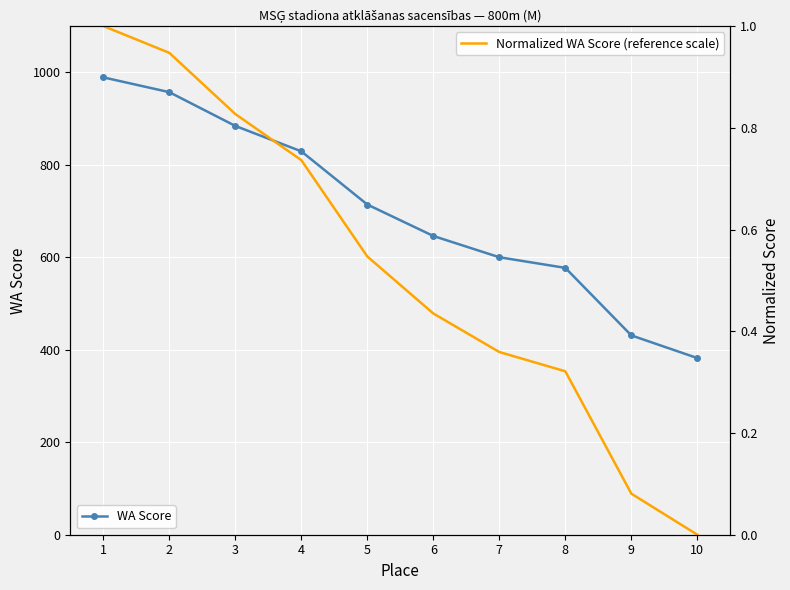

At 10, list the series in order from largest to smallest.

WA Score, Normalized WA Score